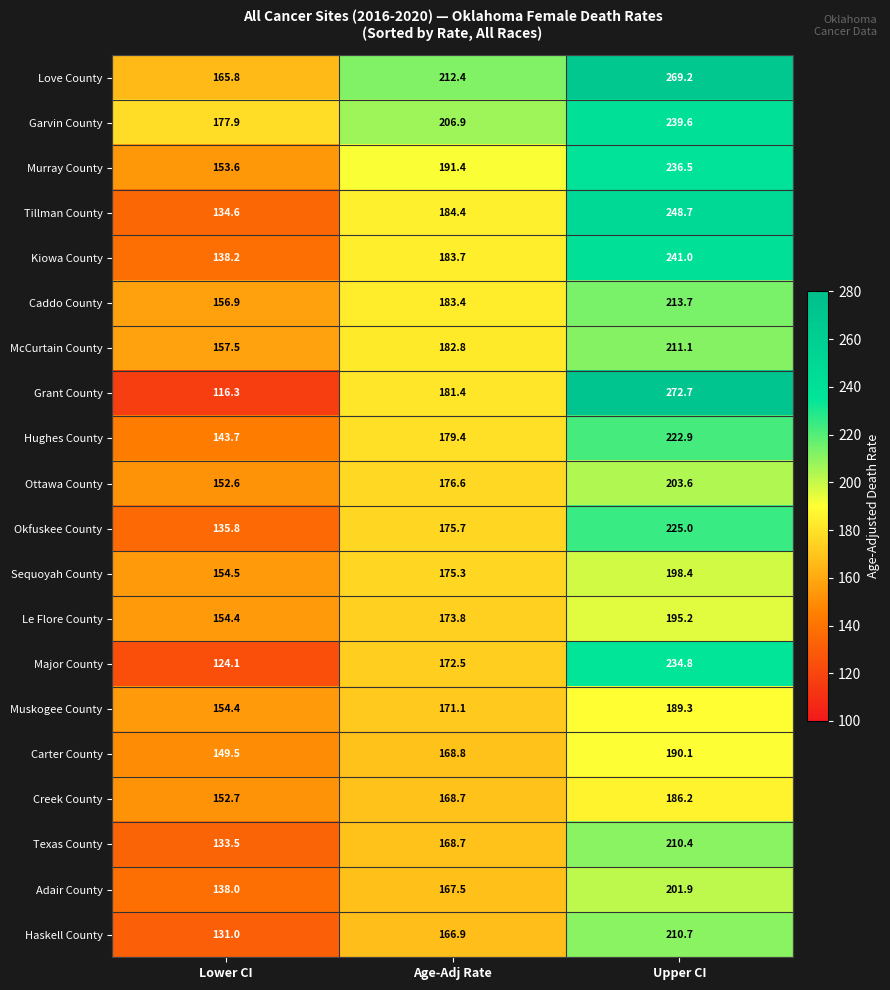

How many data points does each series have?

3